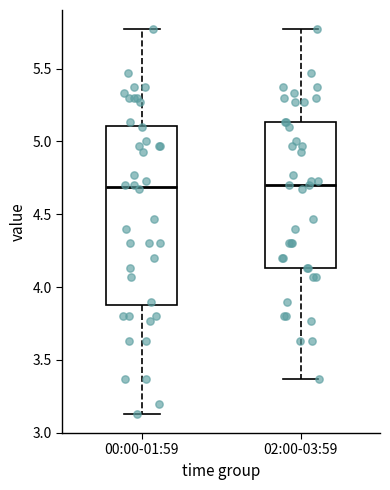

Reading left to right, read every box against the y-axis: the position of its median line, the range the box covers, and the ends of its whiskers. The values are not printed on the chart, so give them approximately, as read against the axis.

00:00-01:59: median 4.70, box 3.90 to 5.10, whiskers 3.15 to 5.75
02:00-03:59: median 4.70, box 4.15 to 5.15, whiskers 3.35 to 5.75